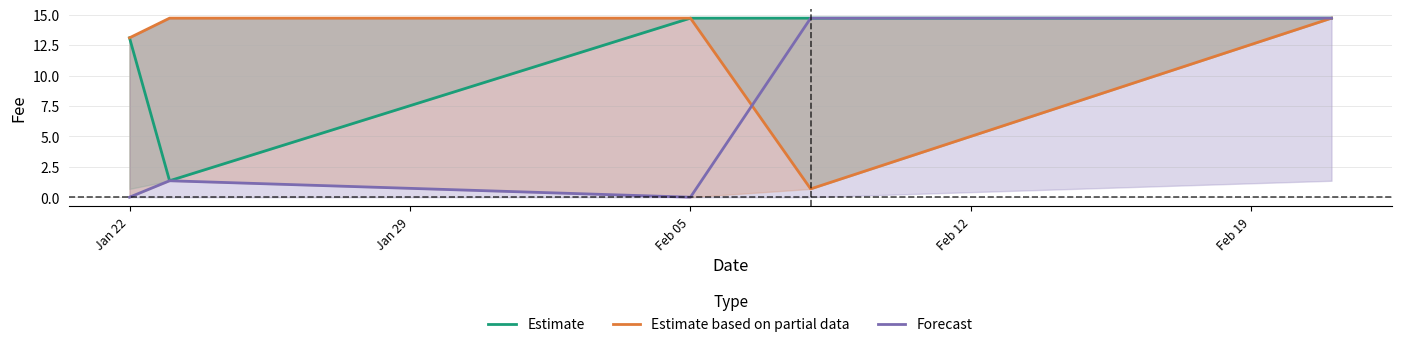

List the series in order of their peak value, highest first.

Estimate, Estimate based on partial data, Forecast